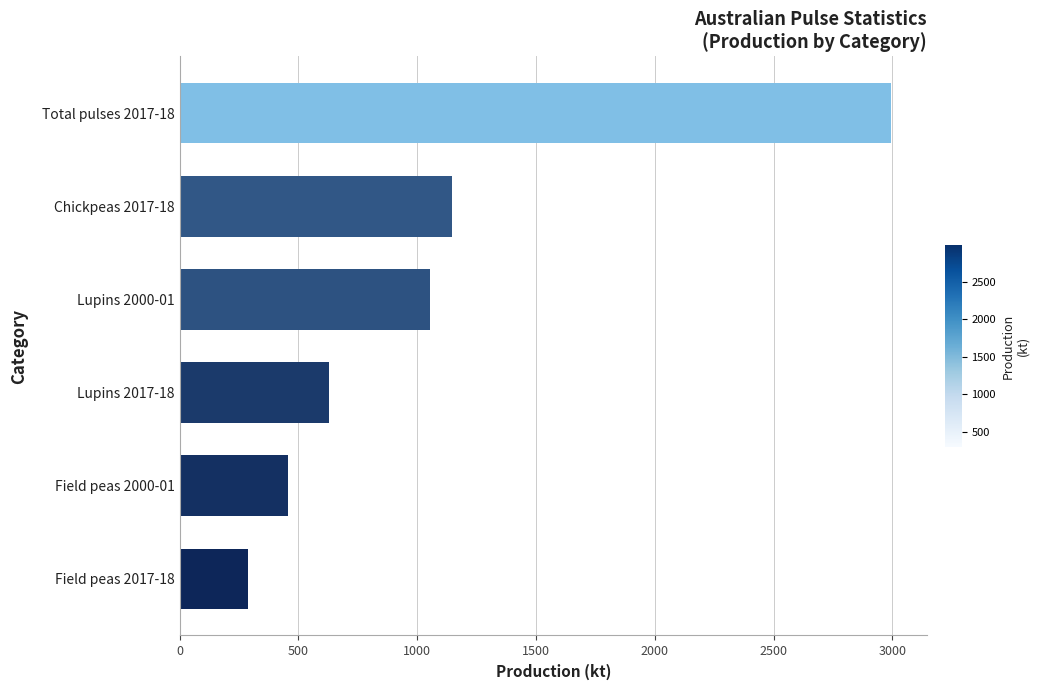

The value at Chickpeas 2017-18 is 1148.0. True or false?

True